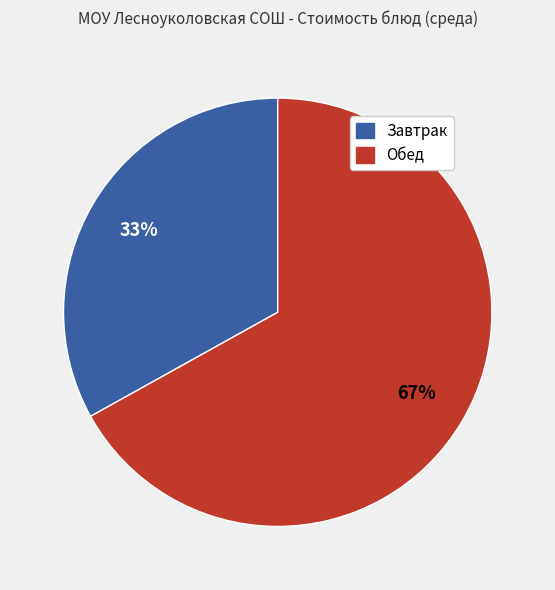

To the nearest percent, what percentage of the pie is Обед?

67%